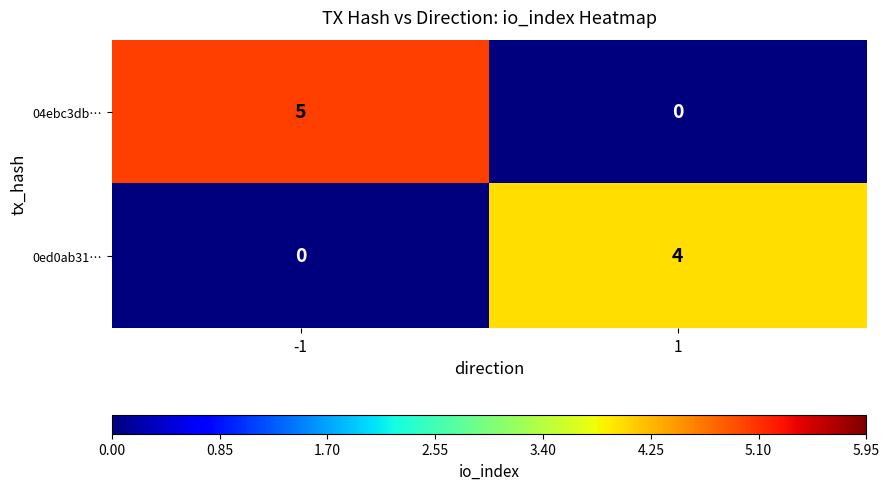

Which series has the largest total across all categories?

04ebc3db…